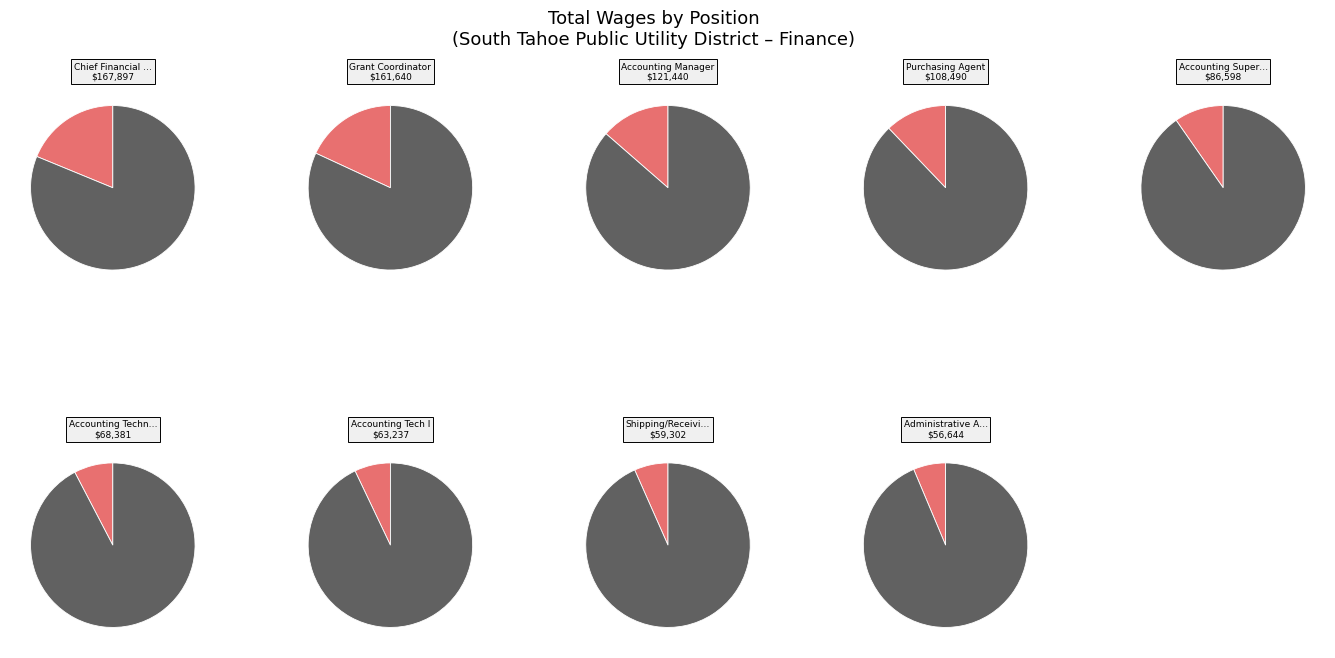

Does any single category account for the majority?

No